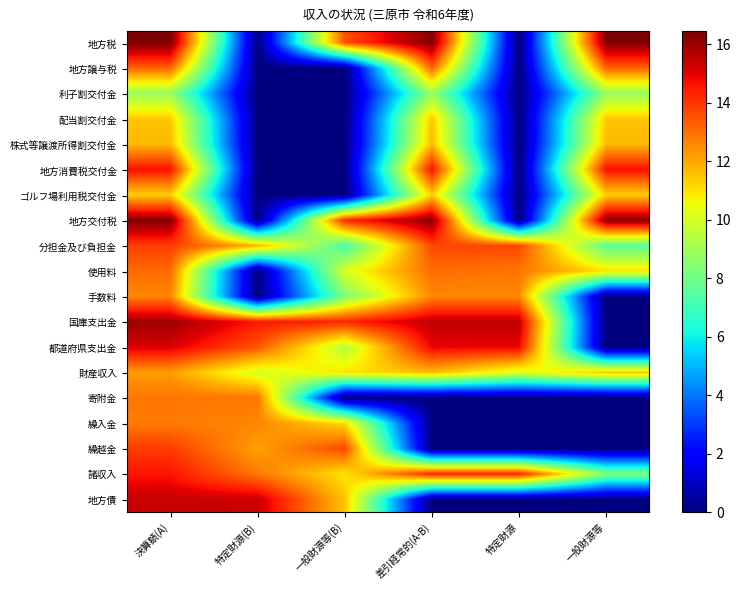

What is the total value across all series at 一般財源等?

142.3